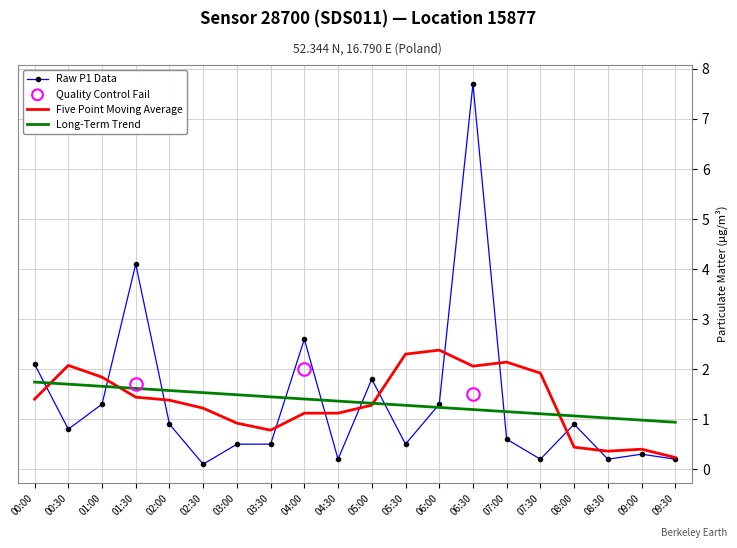

At 00:30, list the series in order from largest to smallest.

Five Point Moving Average, Long-Term Trend, Raw P1 Data